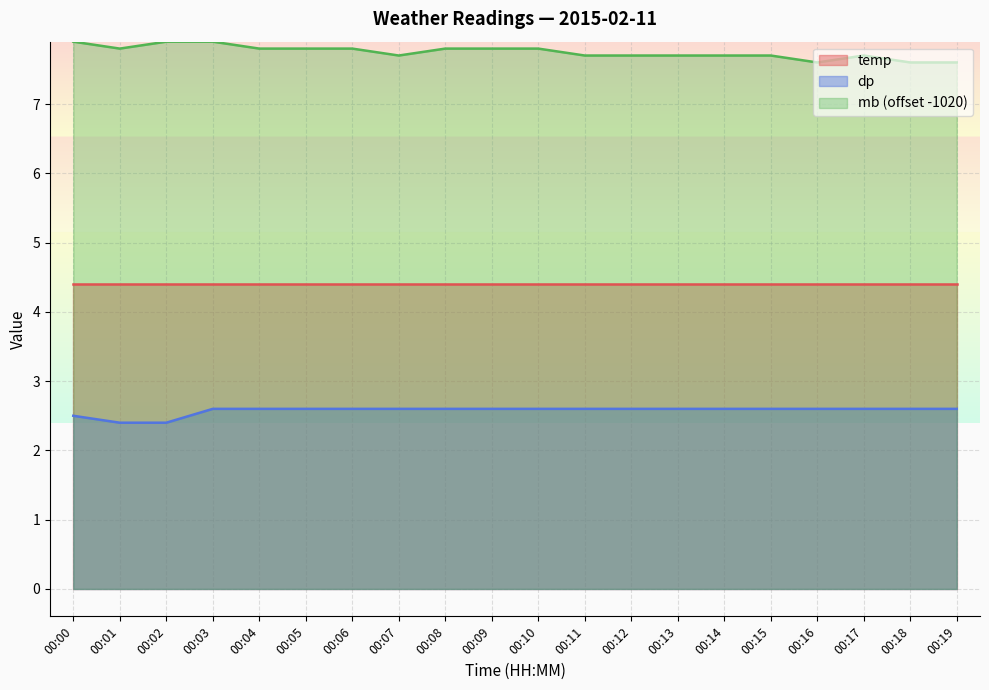

What is the approximate value of mb at 00:18?

7.6